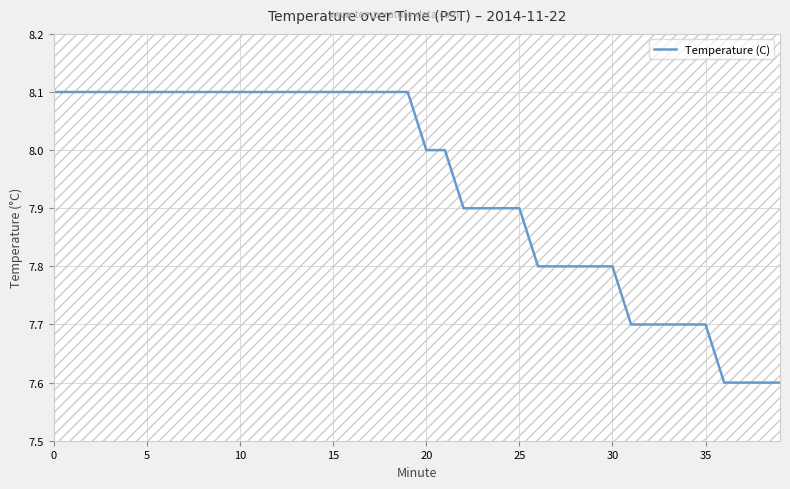

What is the difference between the maximum and minimum values?

0.5